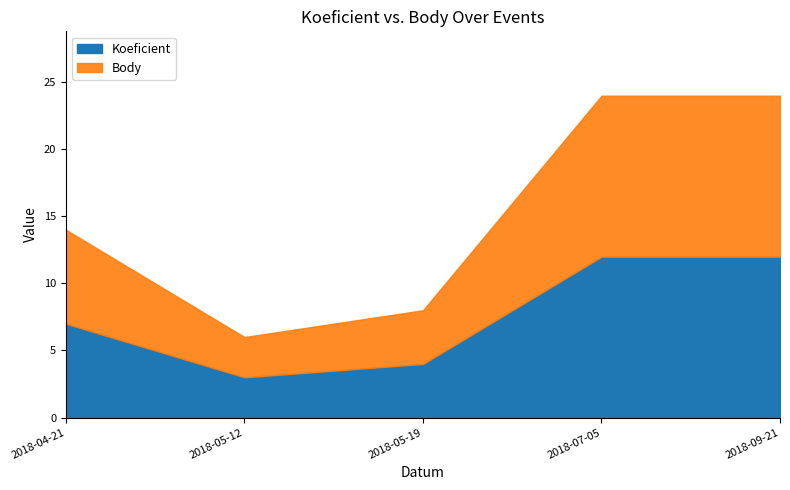

What is the difference between the maximum and second lowest values in the Koeficient series?

8